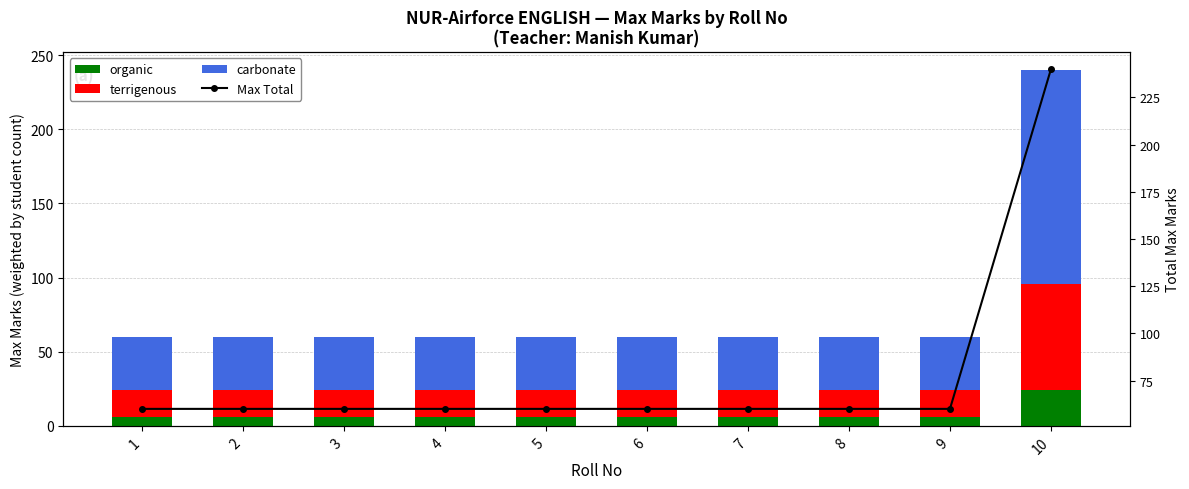

Count the number of data series in this chart.

4